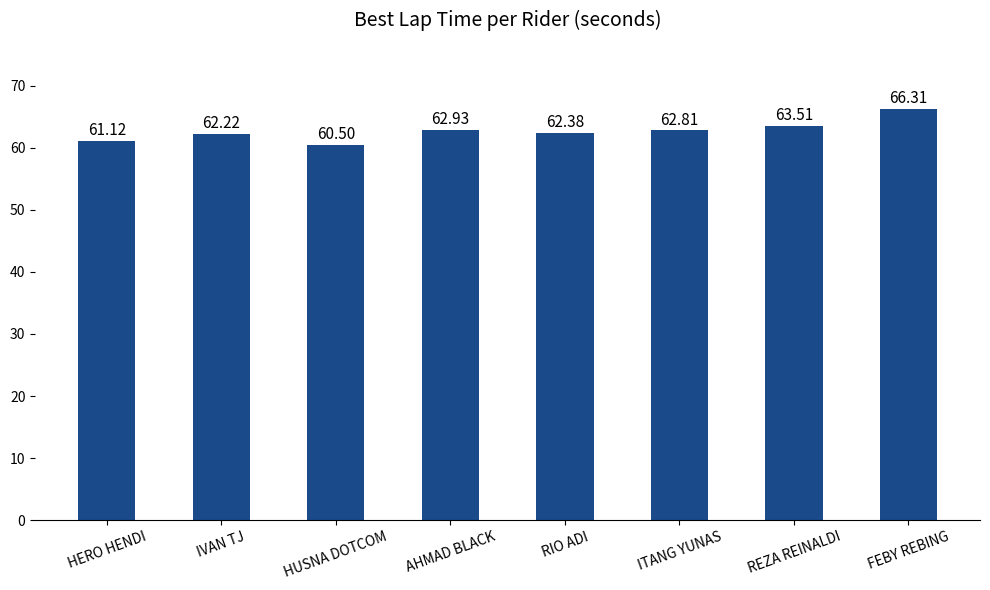

Which label corresponds to the smallest value in the chart?

HUSNA DOTCOM